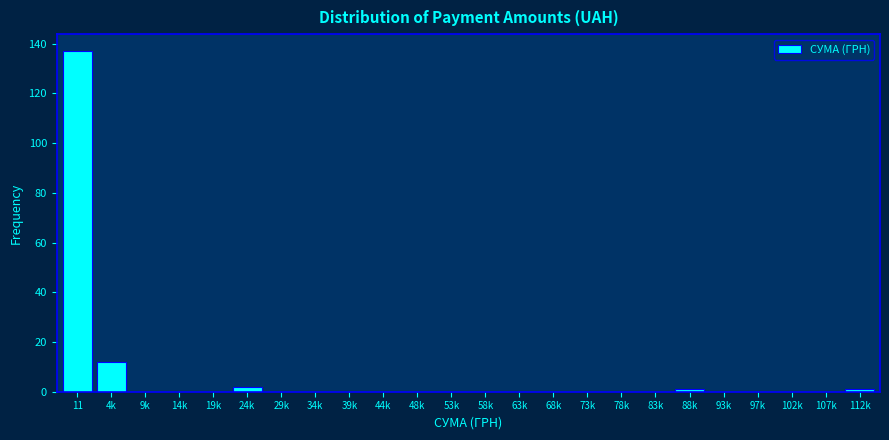

Reading left to right, extract all data points from this chart.

11=137	4k=12	9k=0	14k=0	19k=0	24k=2	29k=0	34k=0	39k=0	44k=0	48k=0	53k=0	58k=0	63k=0	68k=0	73k=0	78k=0	83k=0	88k=1	93k=0	97k=0	102k=0	107k=0	112k=1